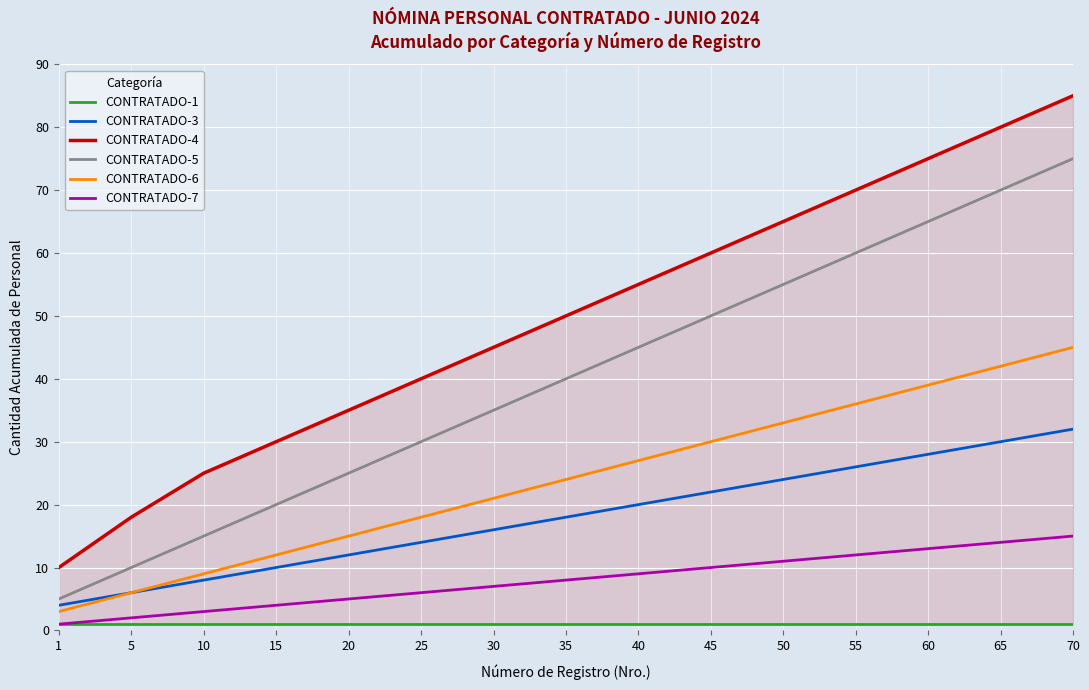

Reading right to left, what are all the values shown in this chart?

CONTRATADO-1: 70=1	65=1	60=1	55=1	50=1	45=1	40=1	35=1	30=1	25=1	20=1	15=1	10=1	5=1	1=1
CONTRATADO-3: 70=32	65=30	60=28	55=26	50=24	45=22	40=20	35=18	30=16	25=14	20=12	15=10	10=8	5=6	1=4
CONTRATADO-4: 70=85	65=80	60=75	55=70	50=65	45=60	40=55	35=50	30=45	25=40	20=35	15=30	10=25	5=18	1=10
CONTRATADO-5: 70=75	65=70	60=65	55=60	50=55	45=50	40=45	35=40	30=35	25=30	20=25	15=20	10=15	5=10	1=5
CONTRATADO-6: 70=45	65=42	60=39	55=36	50=33	45=30	40=27	35=24	30=21	25=18	20=15	15=12	10=9	5=6	1=3
CONTRATADO-7: 70=15	65=14	60=13	55=12	50=11	45=10	40=9	35=8	30=7	25=6	20=5	15=4	10=3	5=2	1=1